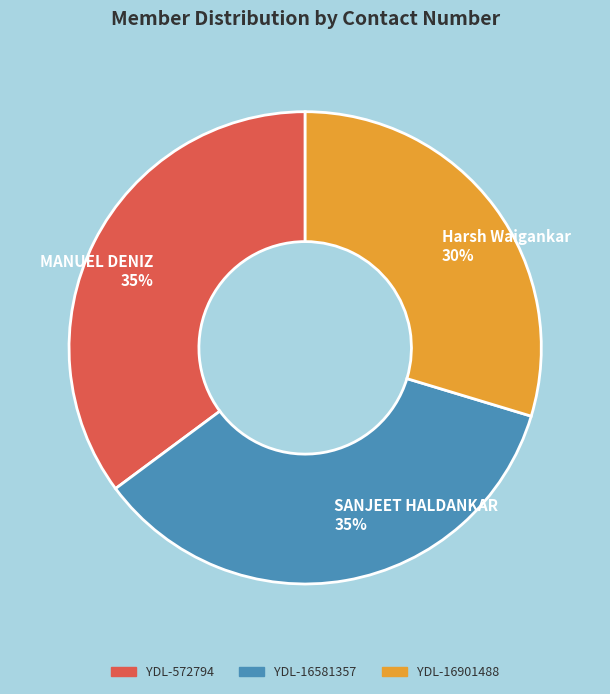

What is the ratio of the value at MANUEL DENIZ to the value at Harsh Waigankar?

1.2